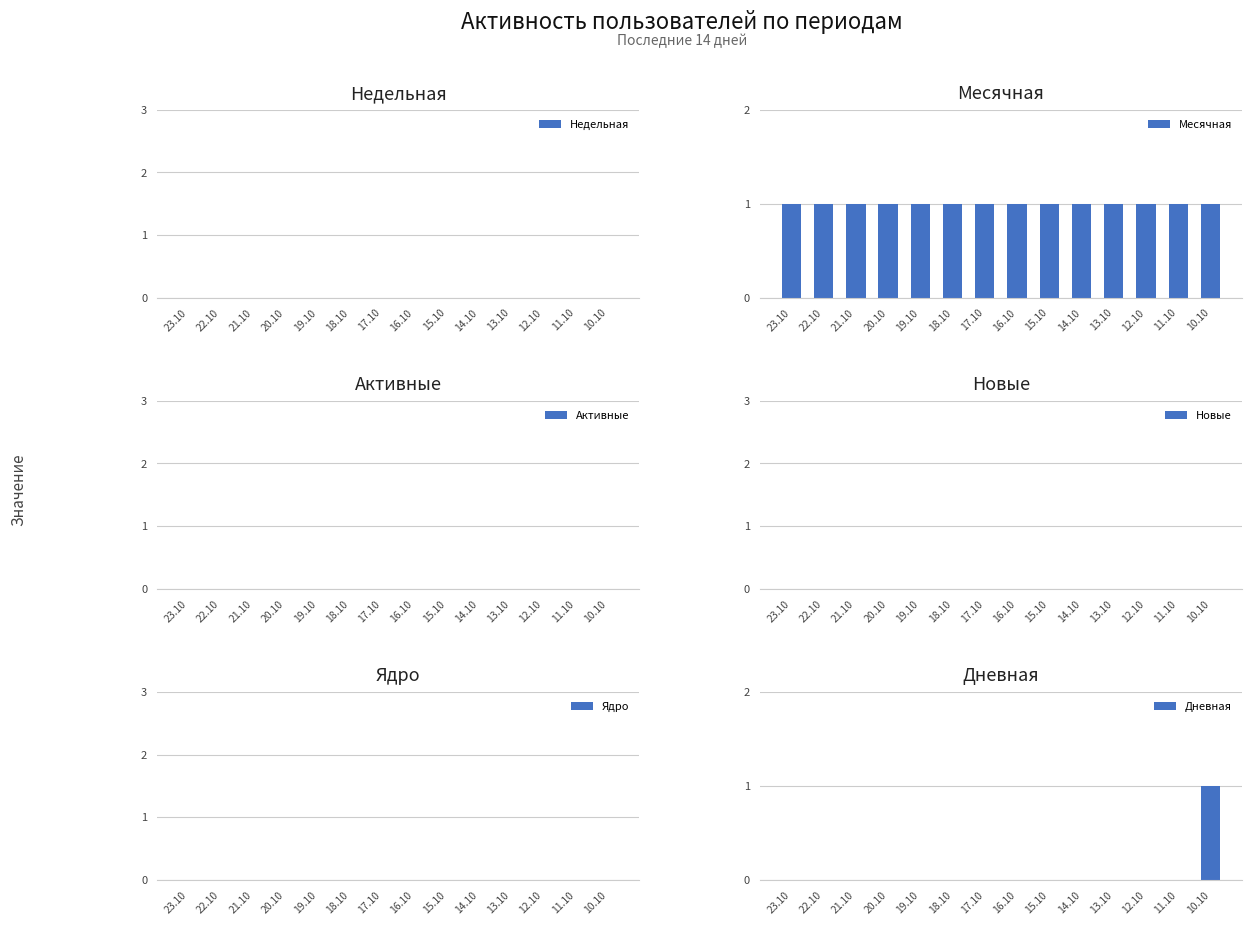

What is the difference between the maximum and minimum values in the Дневная series?

1